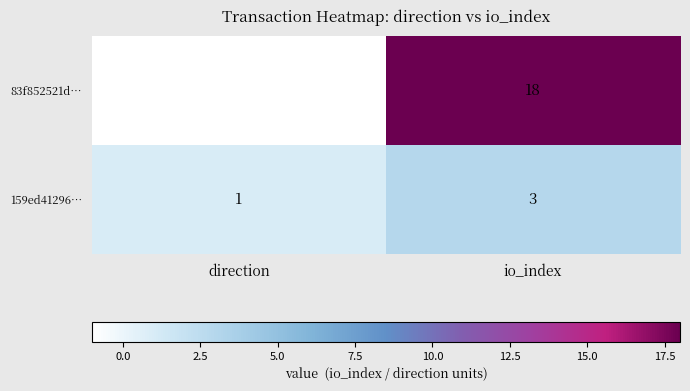

What is the greatest value displayed?

18